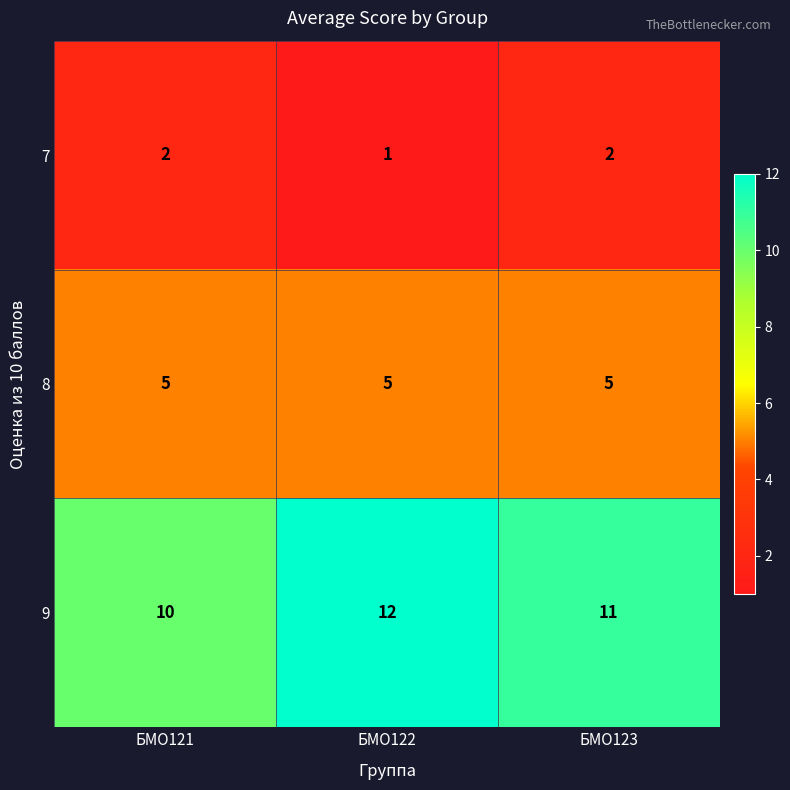

How many categories are shown in the chart?

3